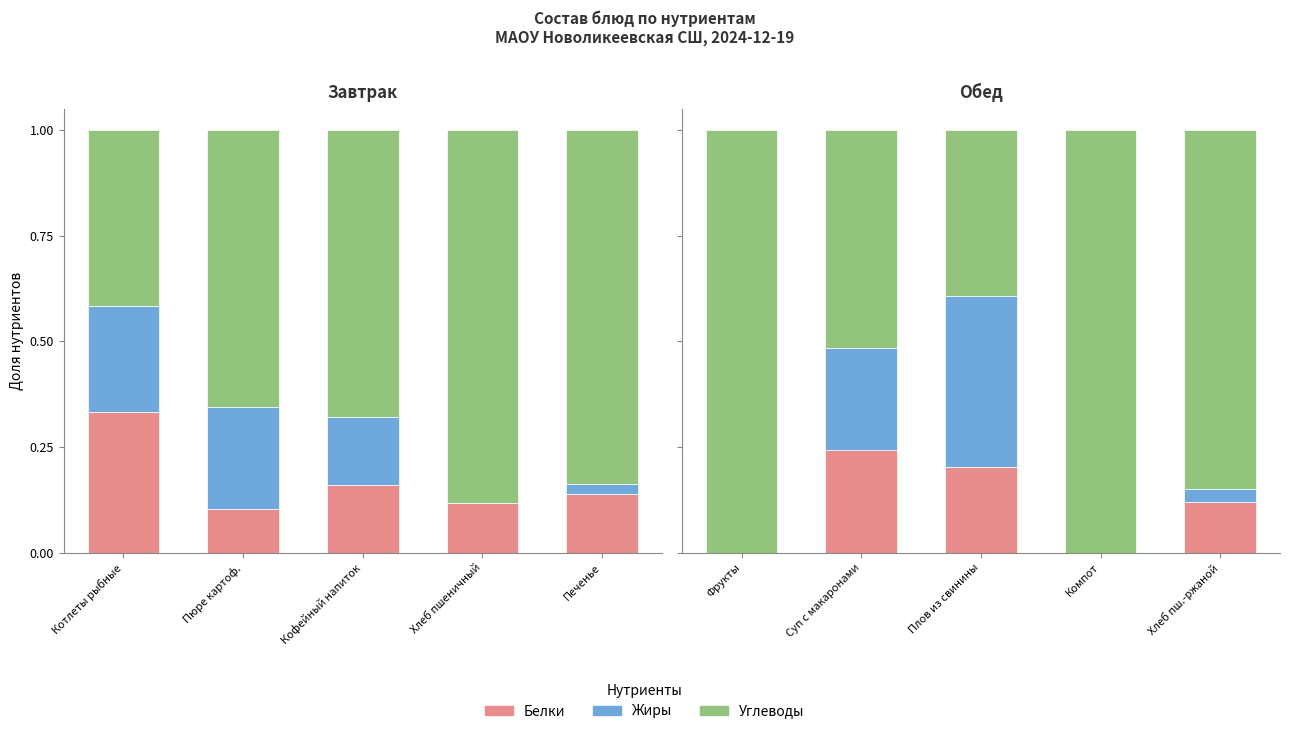

What is the label of the 3rd bar from the left?

Плов из свинины